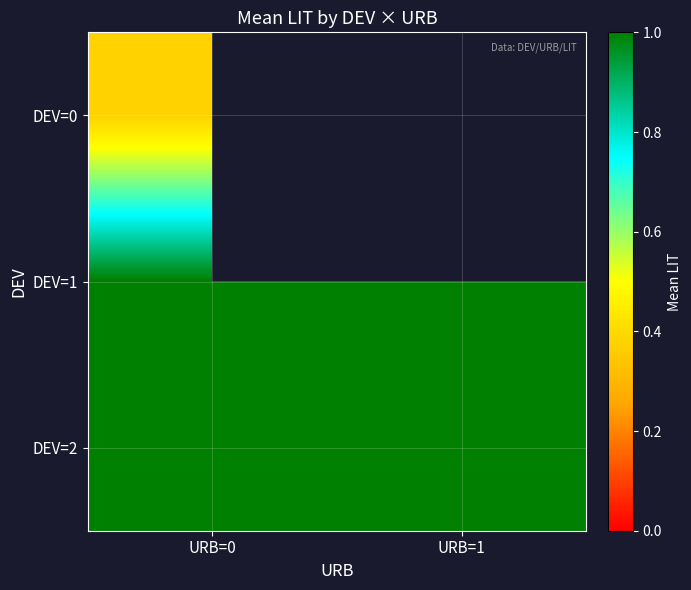

Is the value of DEV=2 at URB=1 greater than the value of DEV=1 at URB=0?

No